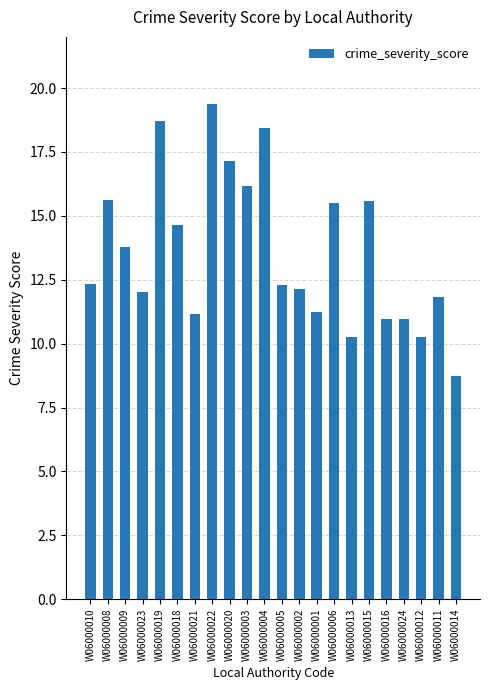

Is it true that the value at W06000020 is 17.1?

True